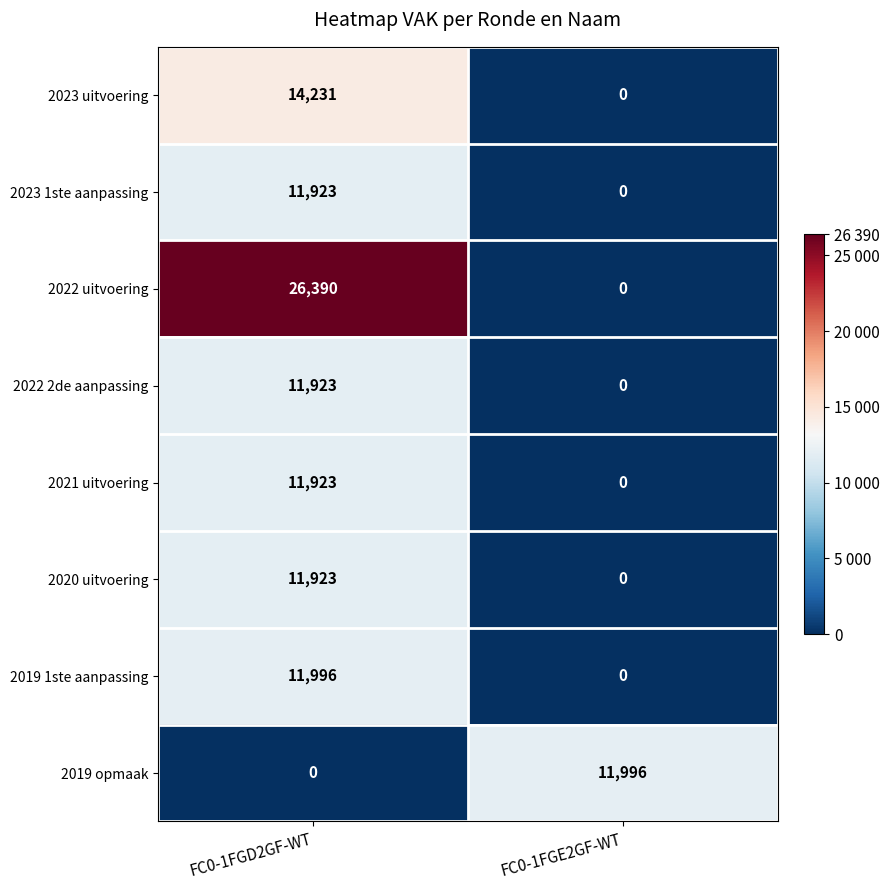

Reading left to right, extract all data points from this chart.

2023 uitvoering: FC0-1FGD2GF-WT=14231	FC0-1FGE2GF-WT=0
2023 1ste aanpassing: FC0-1FGD2GF-WT=11923	FC0-1FGE2GF-WT=0
2022 uitvoering: FC0-1FGD2GF-WT=26390	FC0-1FGE2GF-WT=0
2022 2de aanpassing: FC0-1FGD2GF-WT=11923	FC0-1FGE2GF-WT=0
2021 uitvoering: FC0-1FGD2GF-WT=11923	FC0-1FGE2GF-WT=0
2020 uitvoering: FC0-1FGD2GF-WT=11923	FC0-1FGE2GF-WT=0
2019 1ste aanpassing: FC0-1FGD2GF-WT=11996	FC0-1FGE2GF-WT=0
2019 opmaak: FC0-1FGD2GF-WT=0	FC0-1FGE2GF-WT=11996